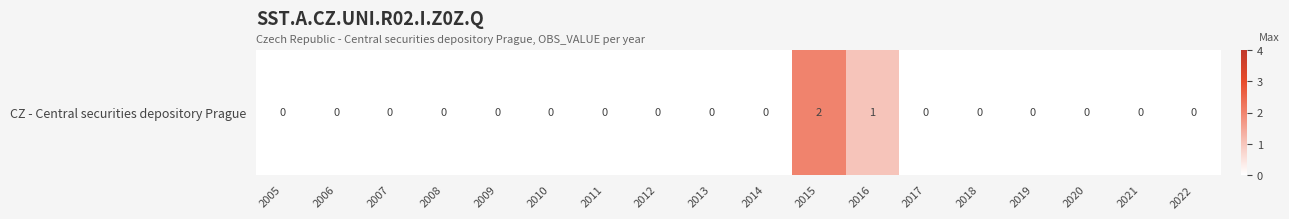

Which category has the highest value across all series?

2015